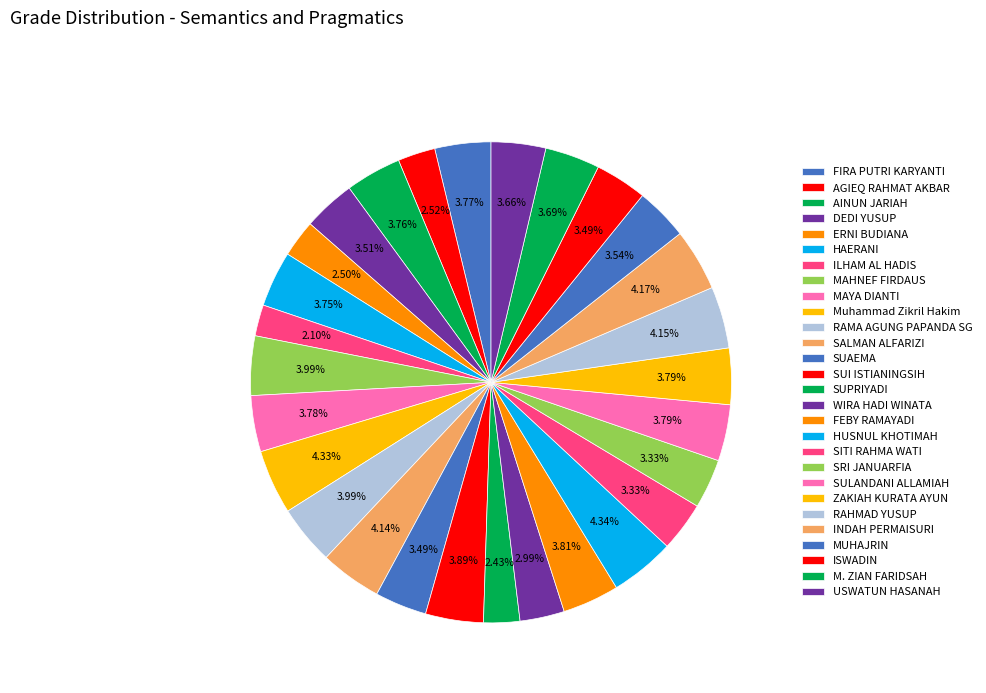

How many slices are in this pie chart?

28